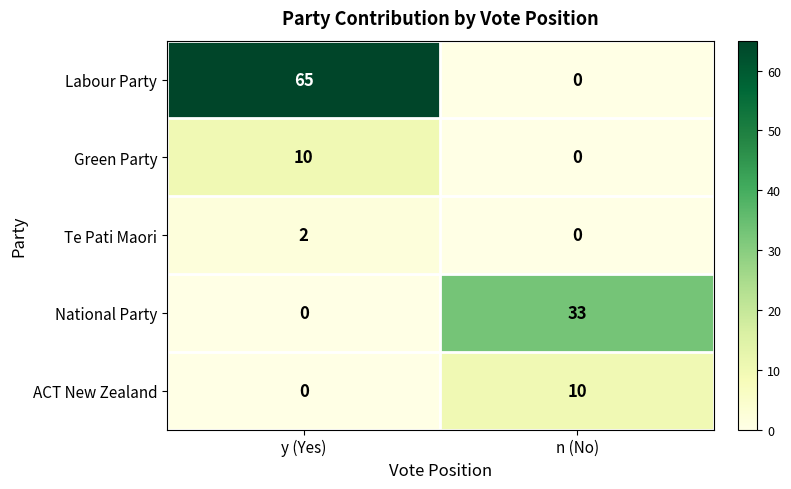

What is the maximum value shown in the chart?

65